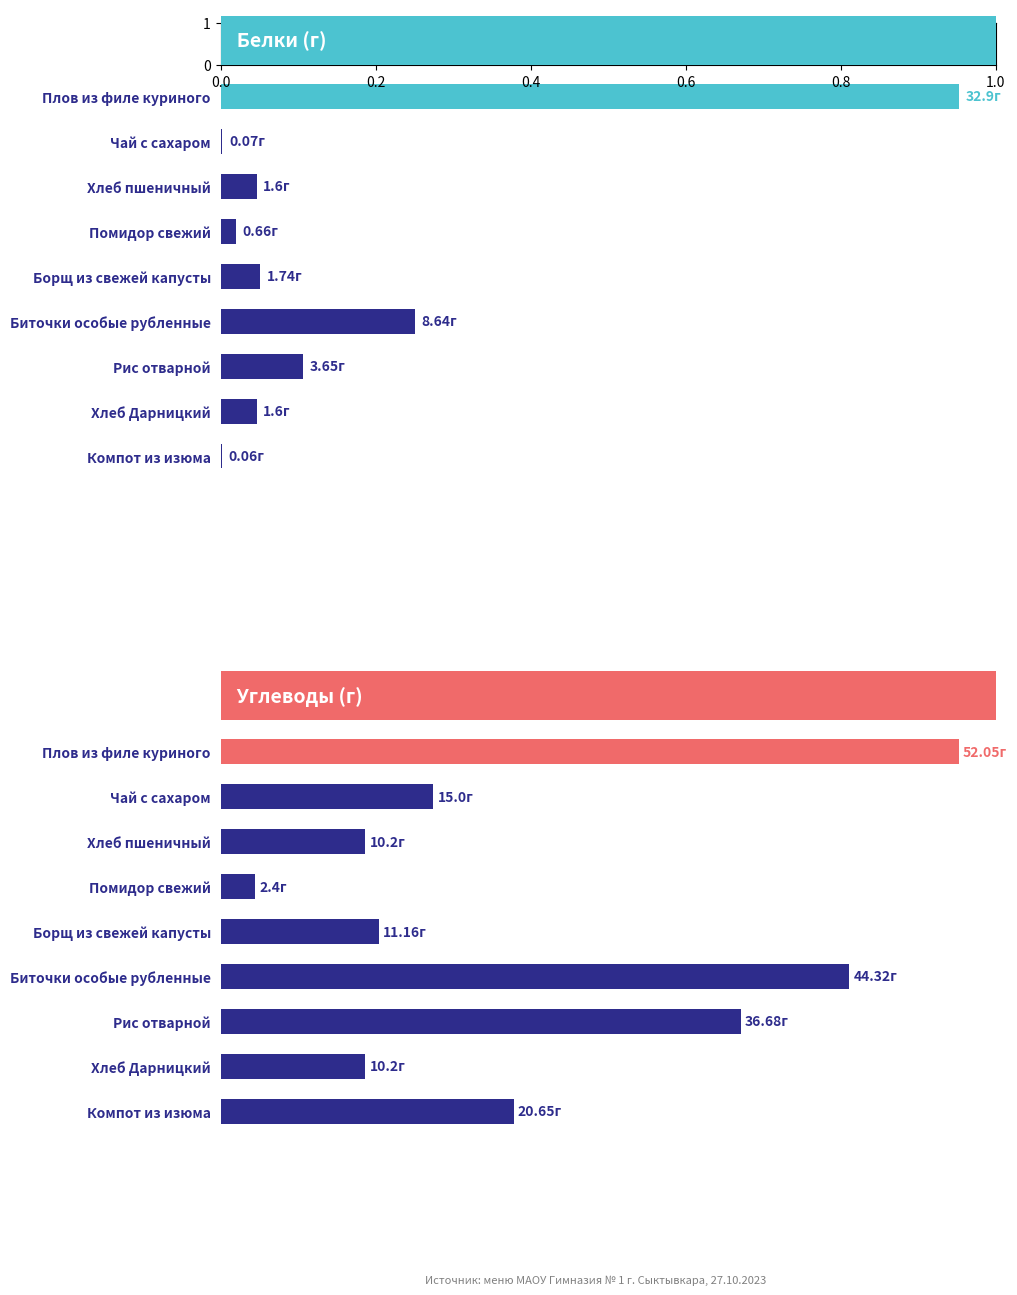

Is the value of Углеводы at Хлеб пшеничный greater than the value of Белки at Борщ из свежей капусты?

Yes